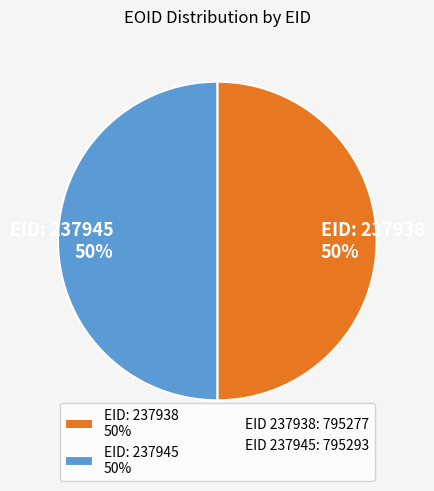

True or false: EID: 237945 50% accounts for 50% of the total.

True